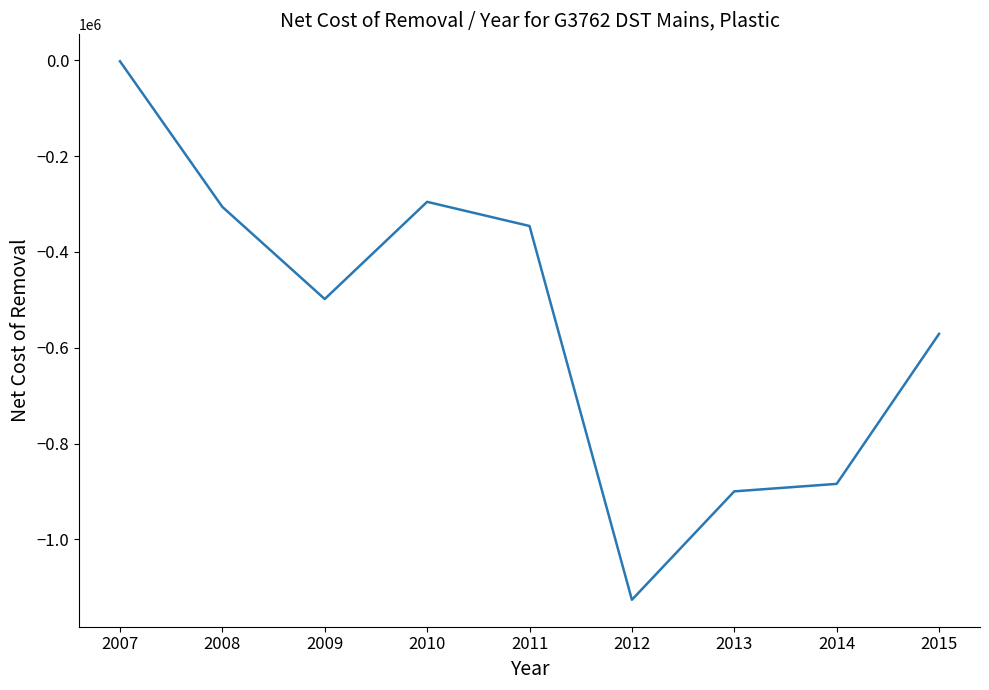

Which label corresponds to the largest value in the chart?

2007